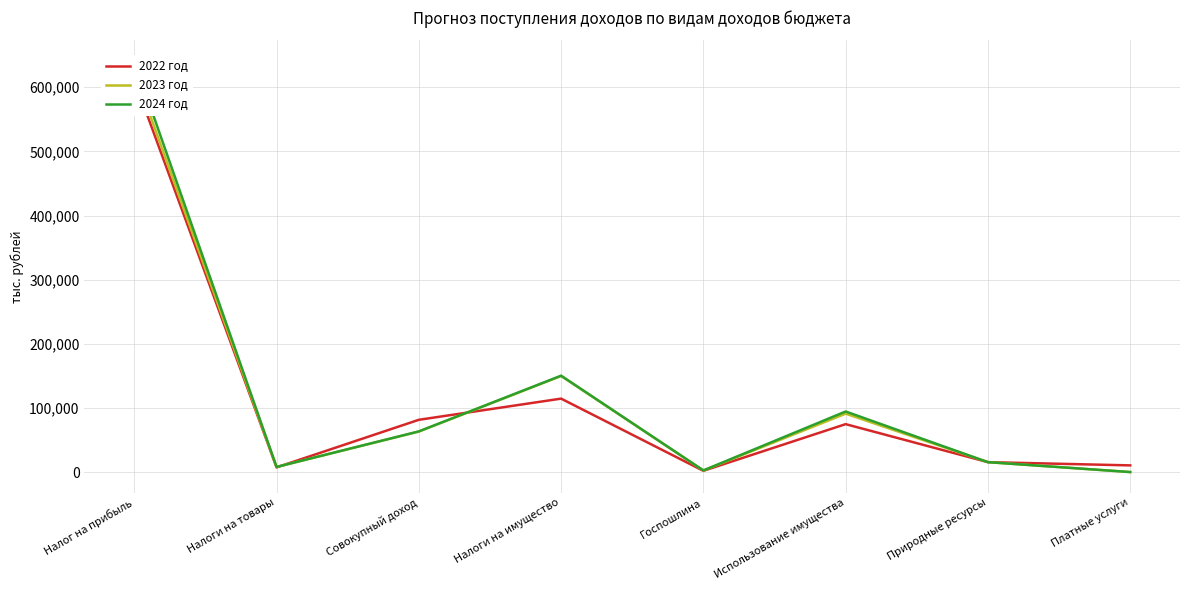

Does the chart display data point markers on the line(s)?

No